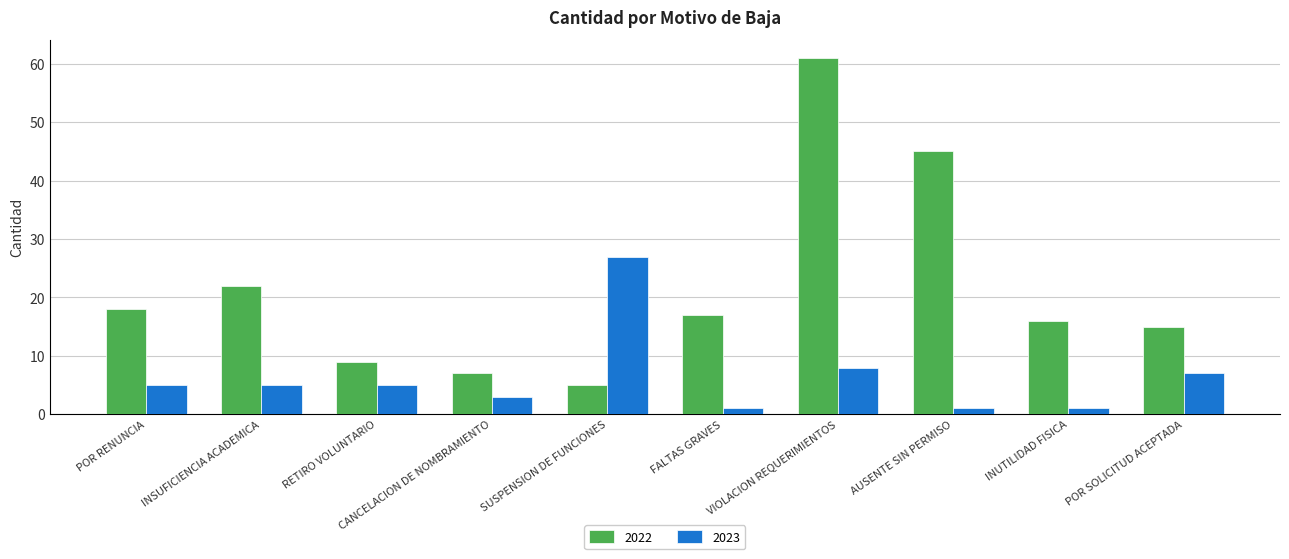

Rank the series by their average value, from lowest to highest.

2023, 2022